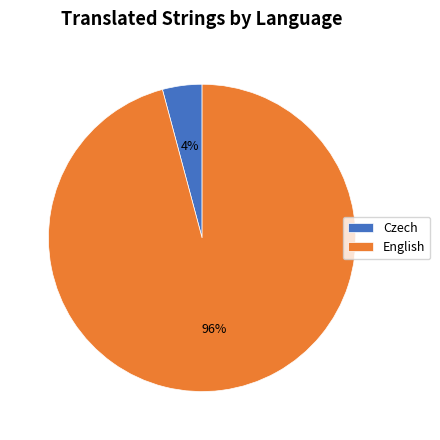

What percentage is the English slice, to the nearest percent?

96%